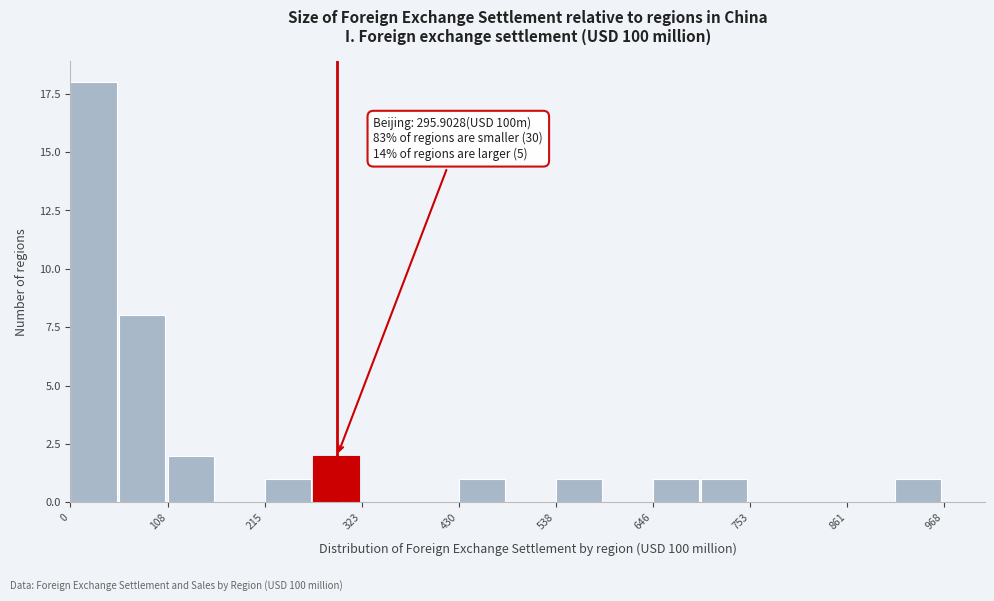

Around what value on the x-axis is the tallest bar? Give the approximate position of its centre, as read against the axis.

20